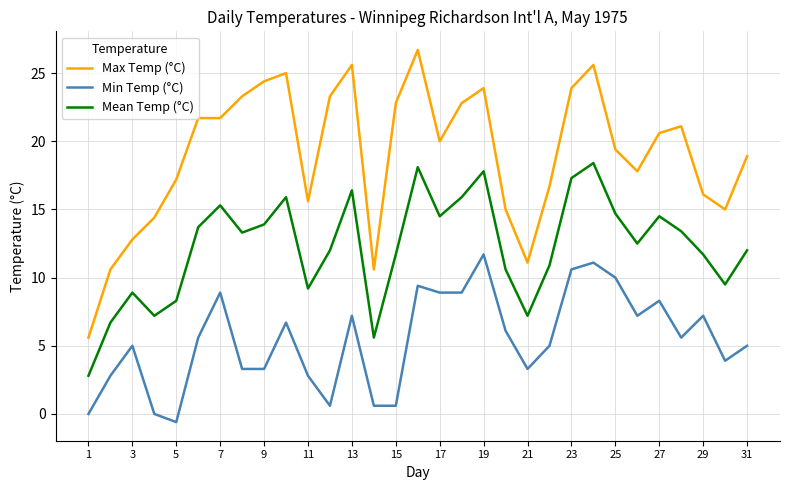

Which series has the largest total across all categories?

Max Temp (°C)